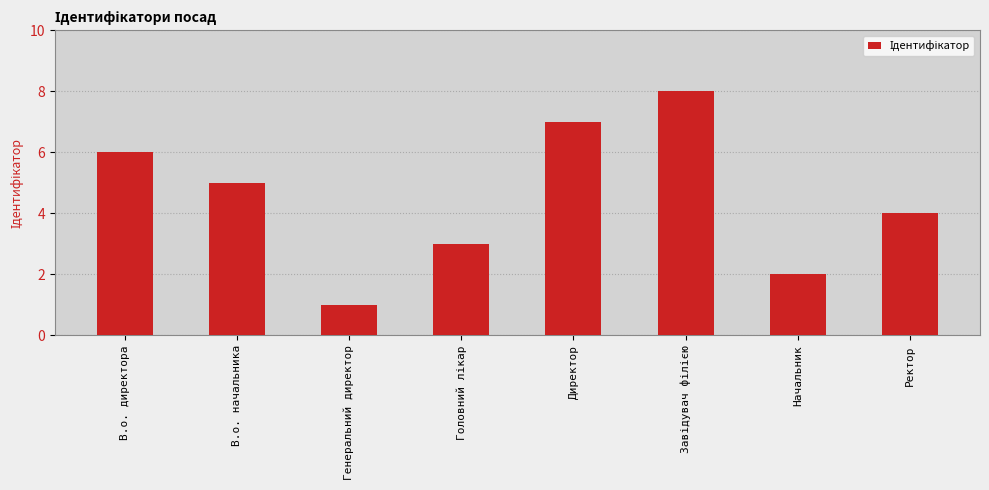

What is the label of the 7th bar from the left?

Начальник